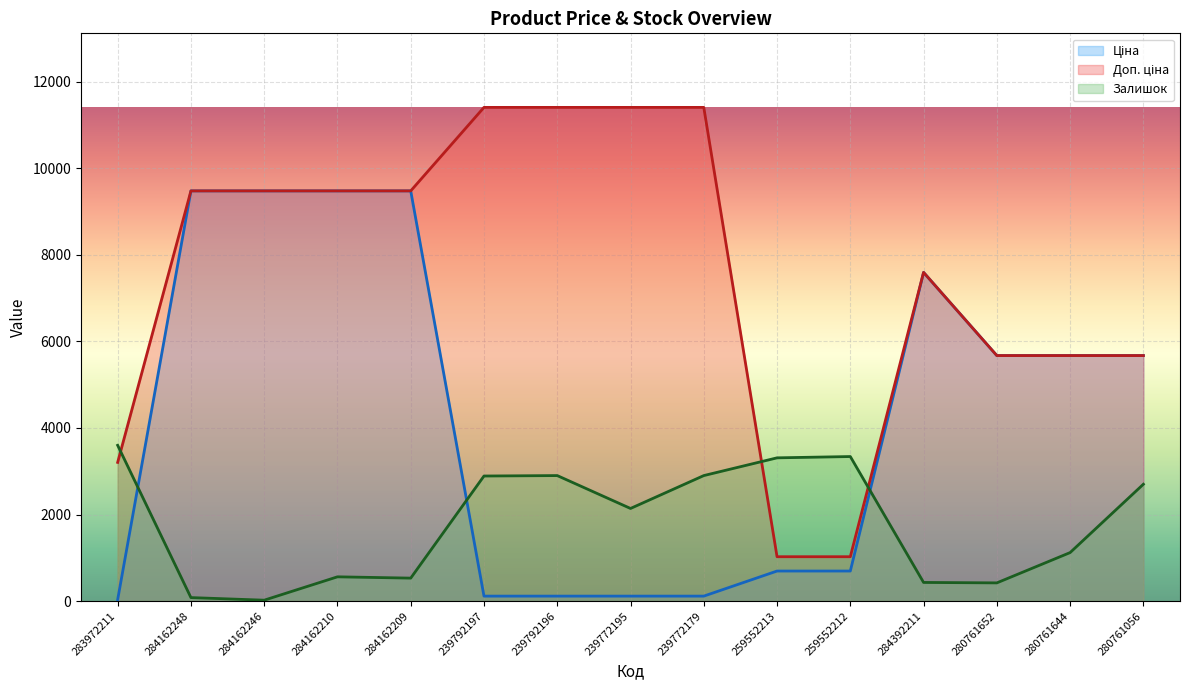

Where is Залишок nearest to the value 1810?

239772195